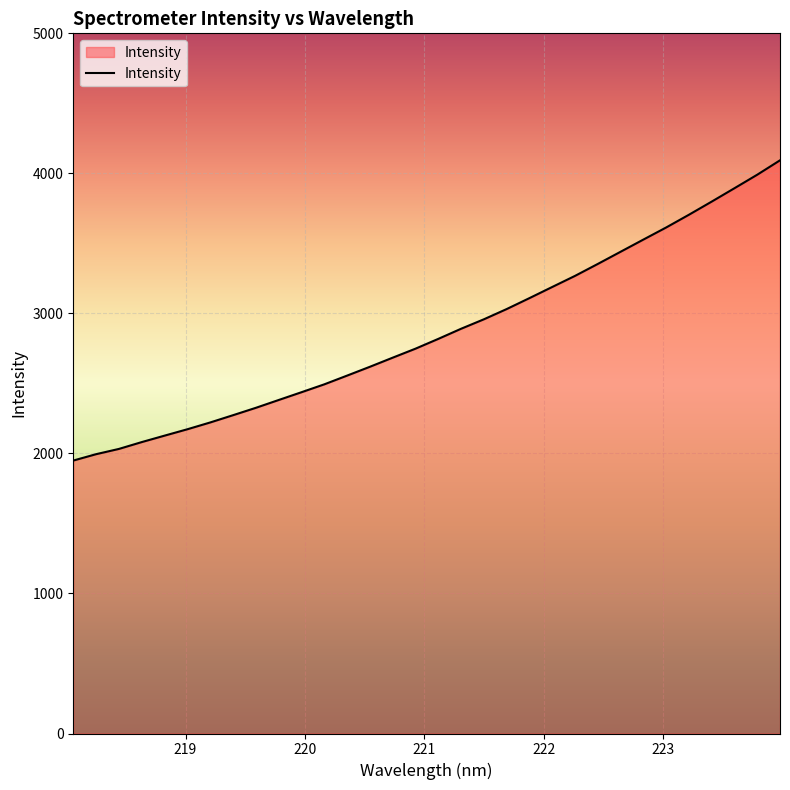

What is the minimum value shown in the chart?

1949.1